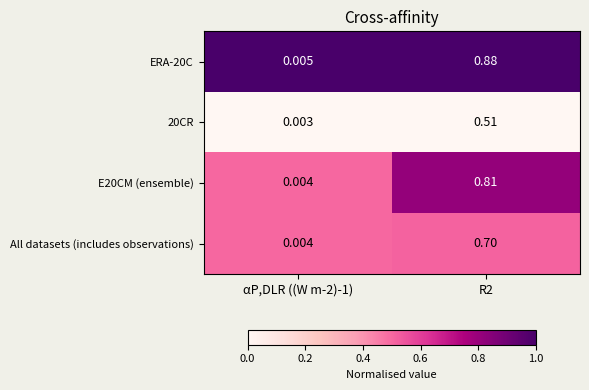

At how many categories does at least one series exceed 0?

2